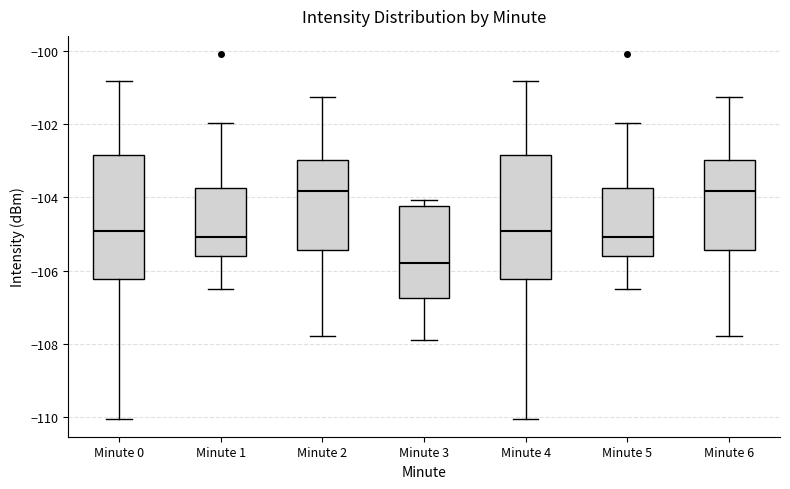

Which box's median line is the lowest?

Minute 3